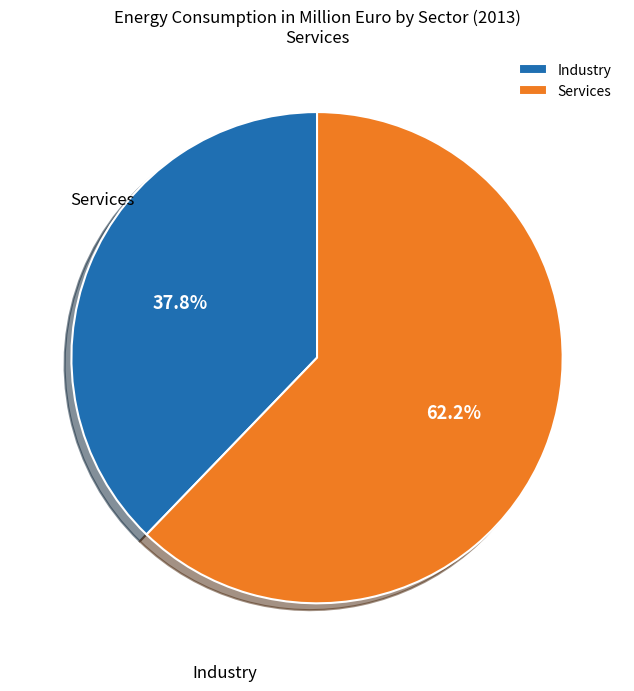

Approximately how many times larger is the value at Industry compared to Services?

0.6